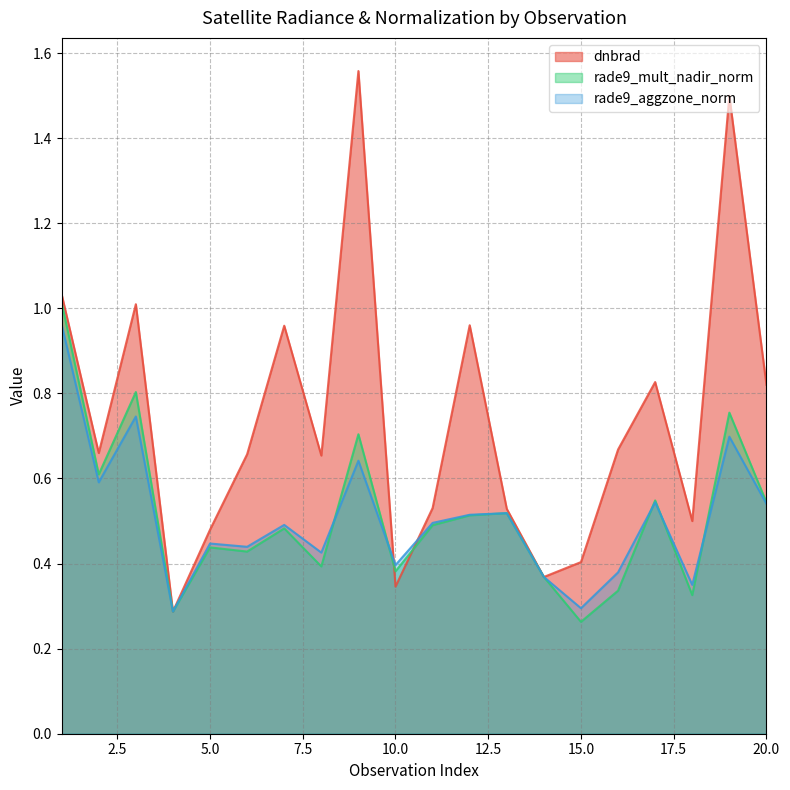

The rade9_mult_nadir_norm series shows 0.5 at 7. True or false?

True